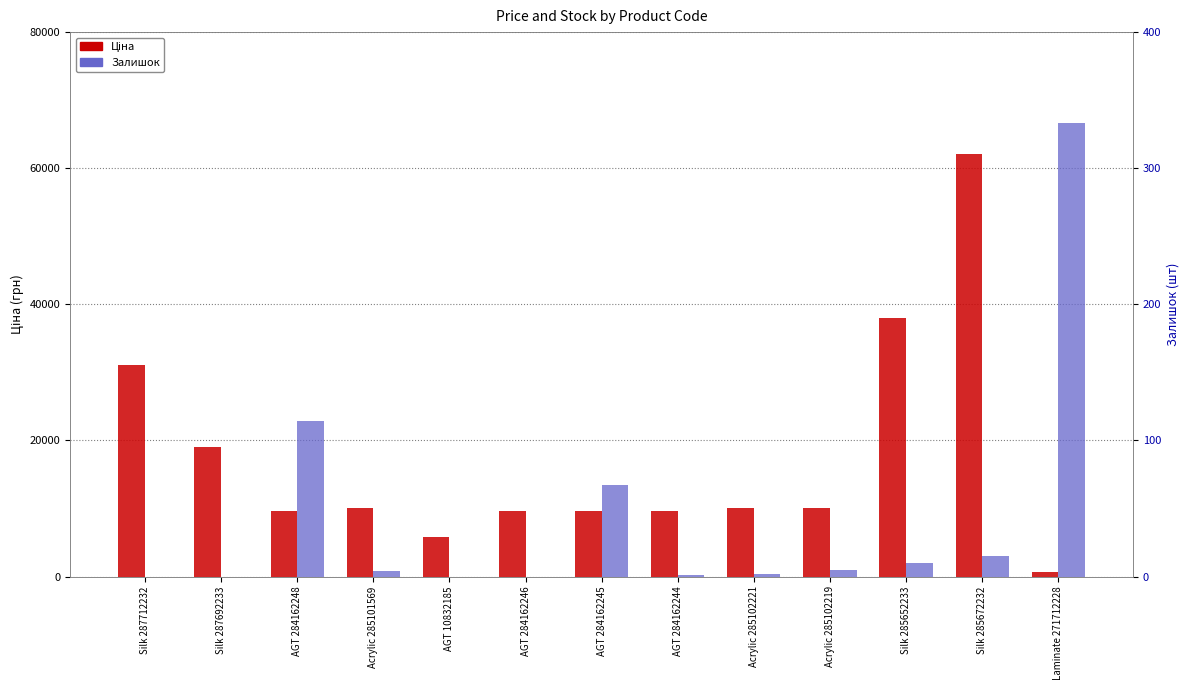

Which series has the largest range (max minus min)?

Ціна